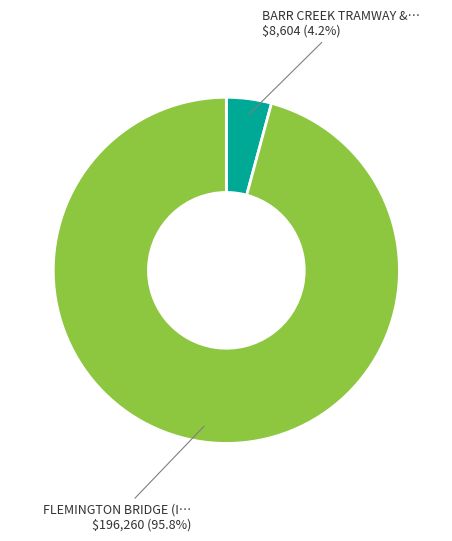

Does any single category account for the majority?

Yes